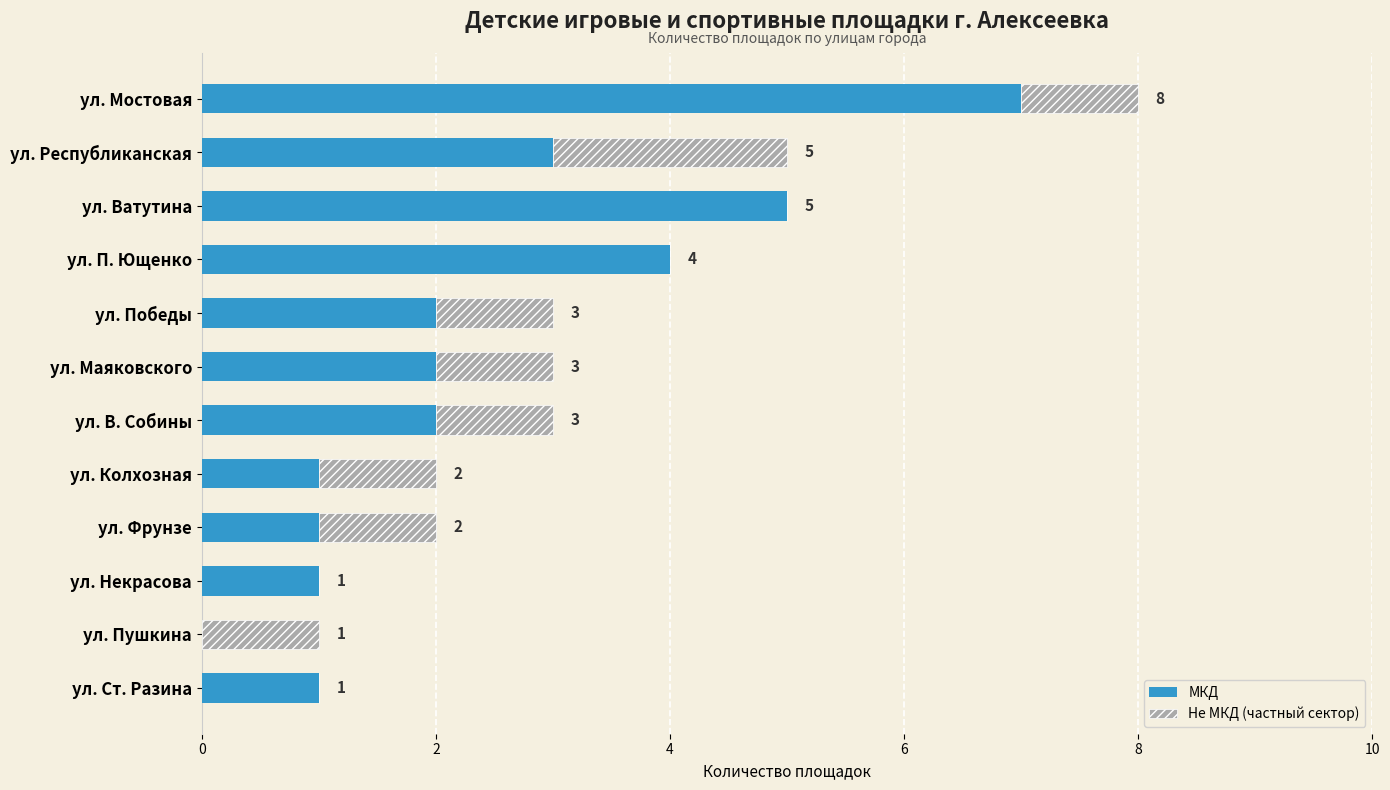

How many data points does each series have?

12